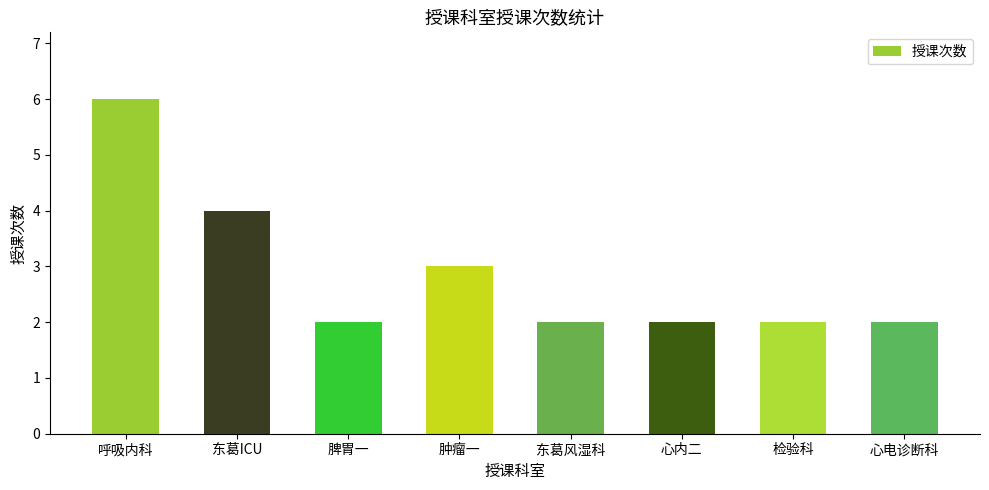

What position from the right is 检验科?

2